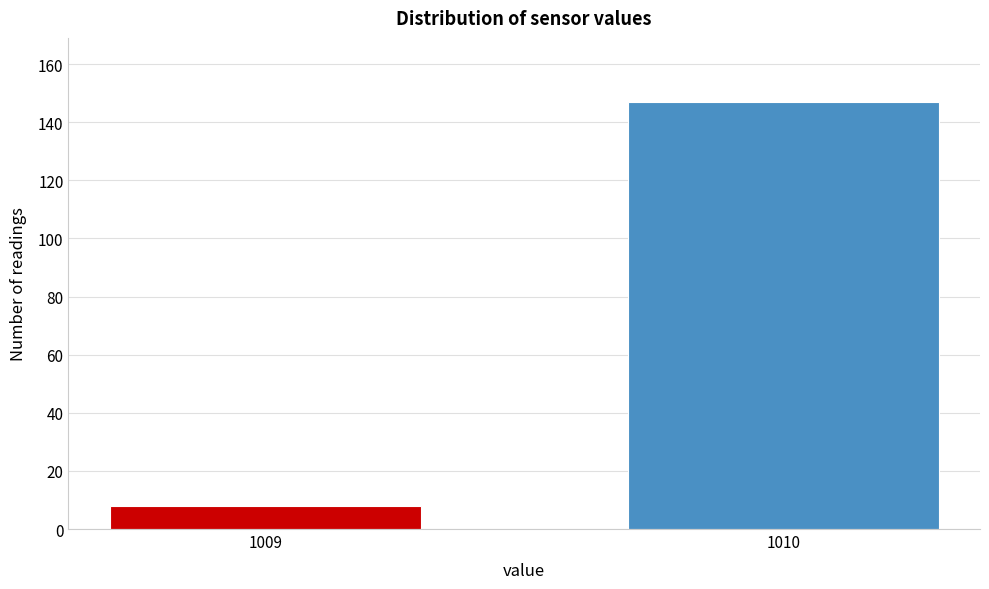

Reading right to left, extract all data points from this chart.

147	8